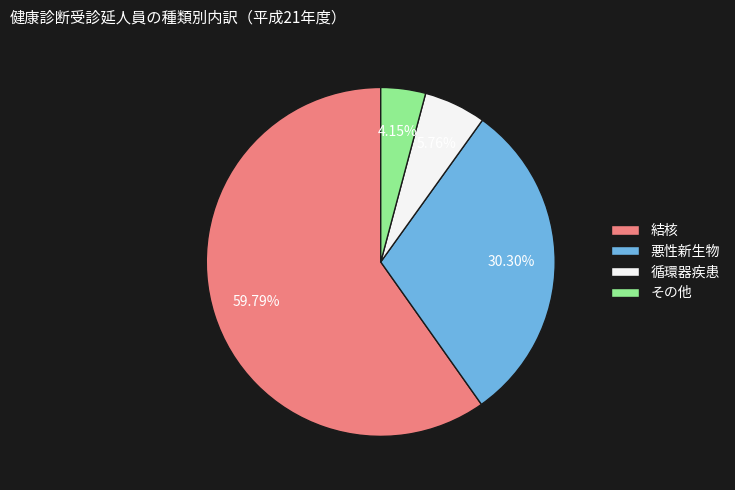

Which category accounts for the majority?

結核